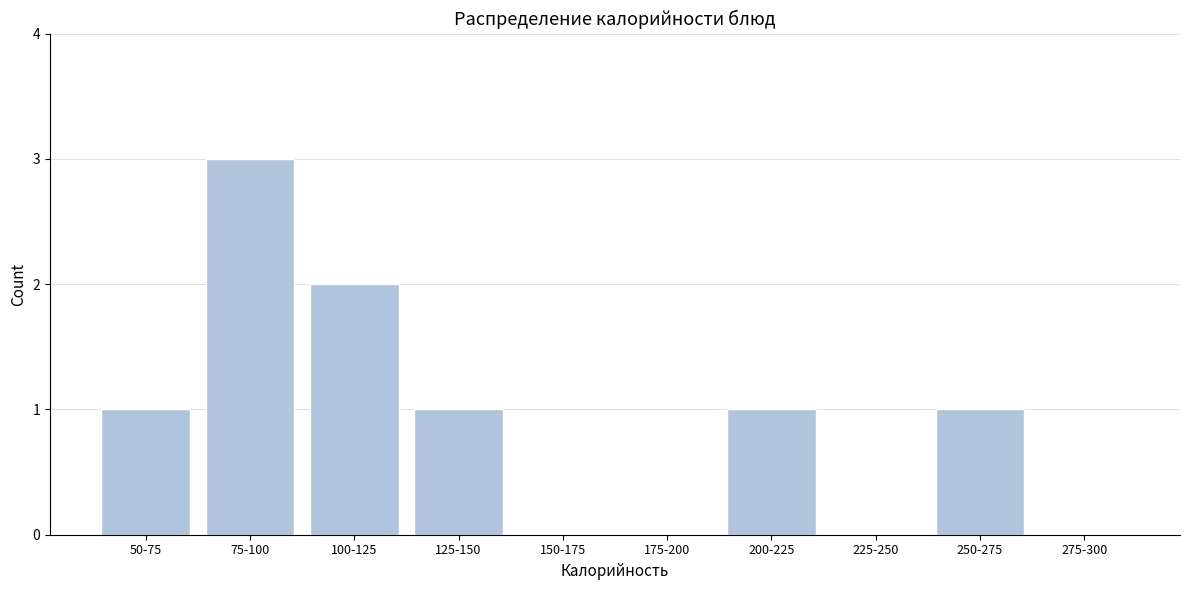

Reading right to left, list all the values displayed in this chart.

275-300=0	250-275=1	225-250=0	200-225=1	175-200=0	150-175=0	125-150=1	100-125=2	75-100=3	50-75=1